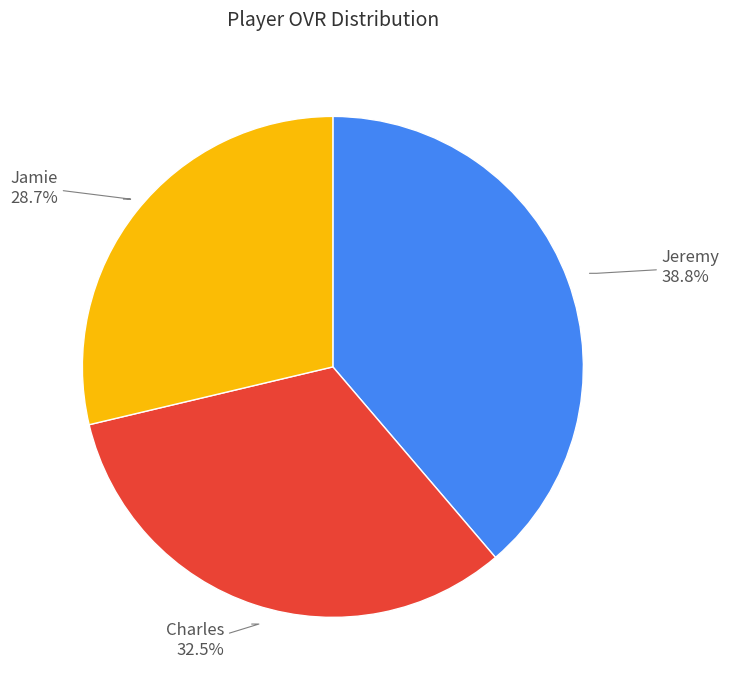

Is there a majority slice in this chart?

No